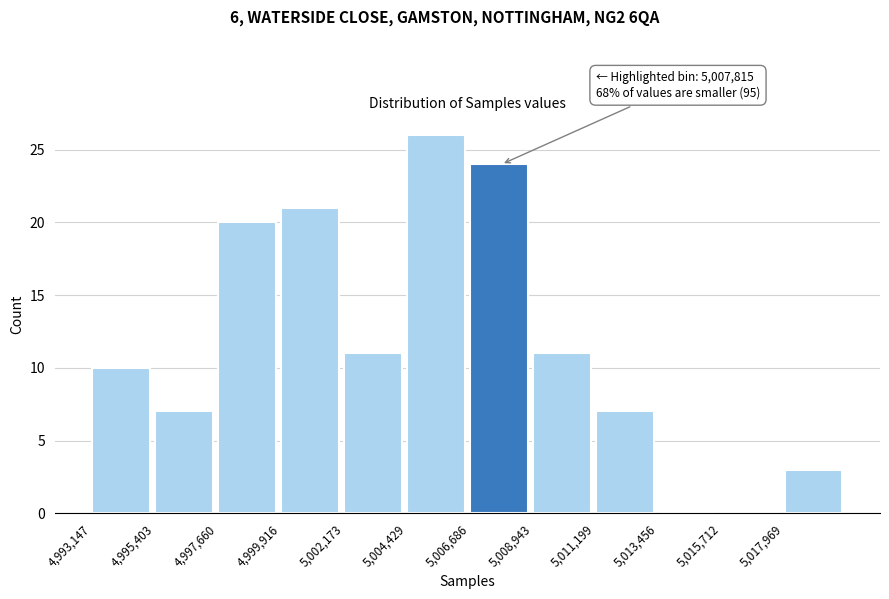

Over which range of the x-axis is the bar tallest?

5004500 to 5006500